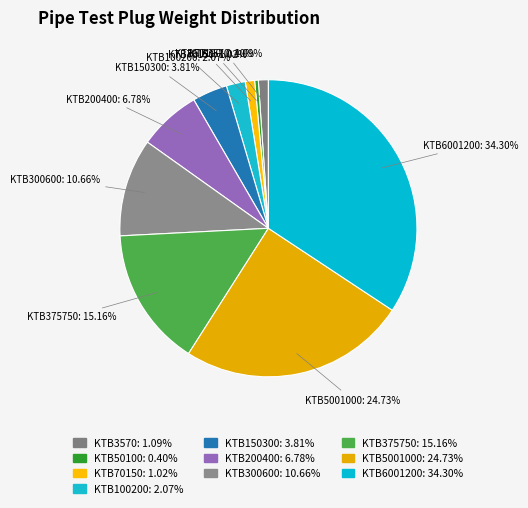

To the nearest percent, what is the average slice percentage?

10%